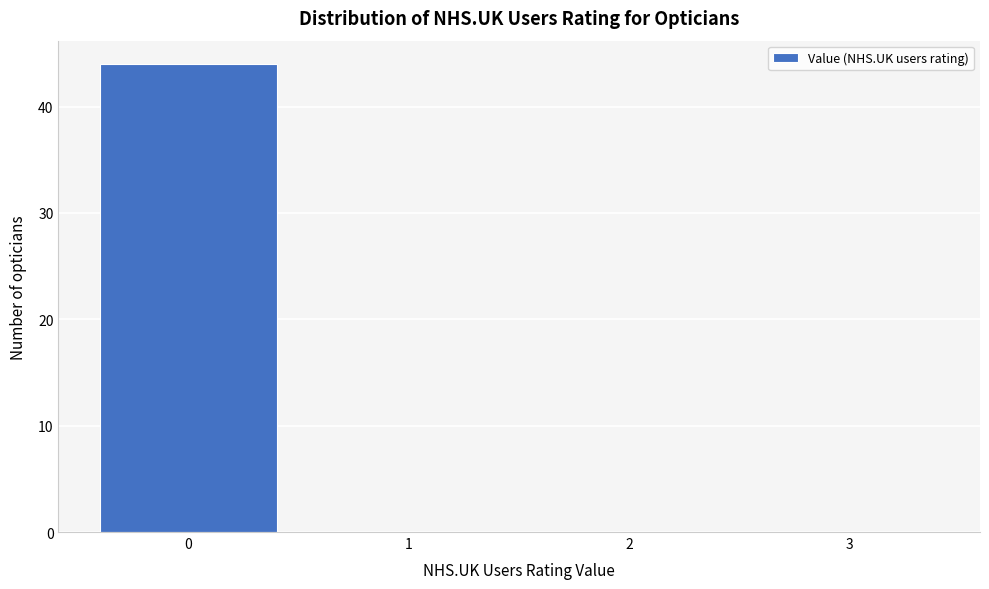

What is the height of the bar covering -0.5 to 0.5 on the x-axis? The values are not printed on the chart, so give them approximately, as read against the axis.

44